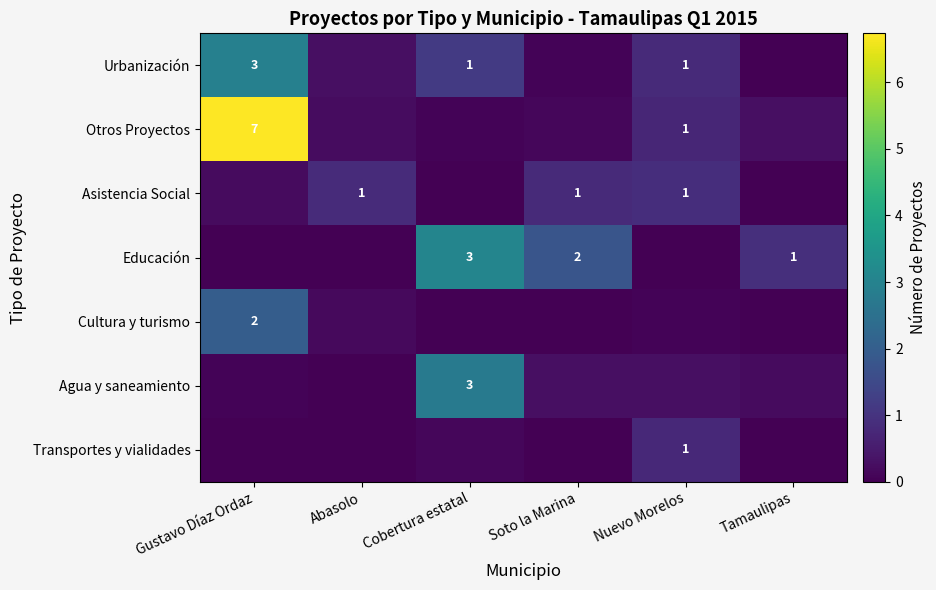

Rank the series by their maximum value, from highest to lowest.

Otros Proyectos, Educación, Urbanización, Agua y saneamiento, Cultura y turismo, Asistencia Social, Transportes y vialidades